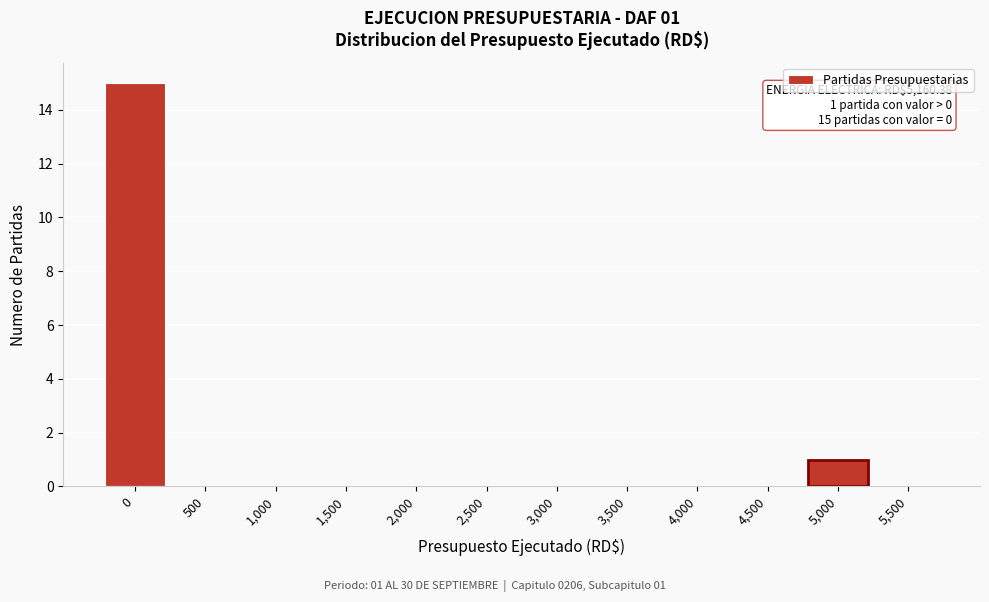

Reading left to right, transcribe all the data shown in this chart.

0=15	500=0	1,000=0	1,500=0	2,000=0	2,500=0	3,000=0	3,500=0	4,000=0	4,500=0	5,000=1	5,500=0